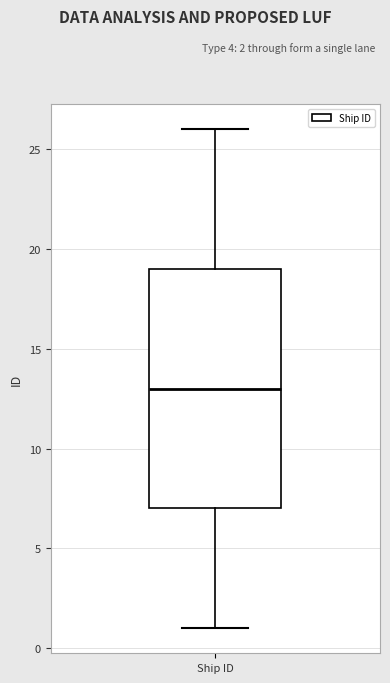

Where does the upper whisker of the box for Ship ID end on the y-axis? The values are not printed on the chart, so give them approximately, as read against the axis.

26